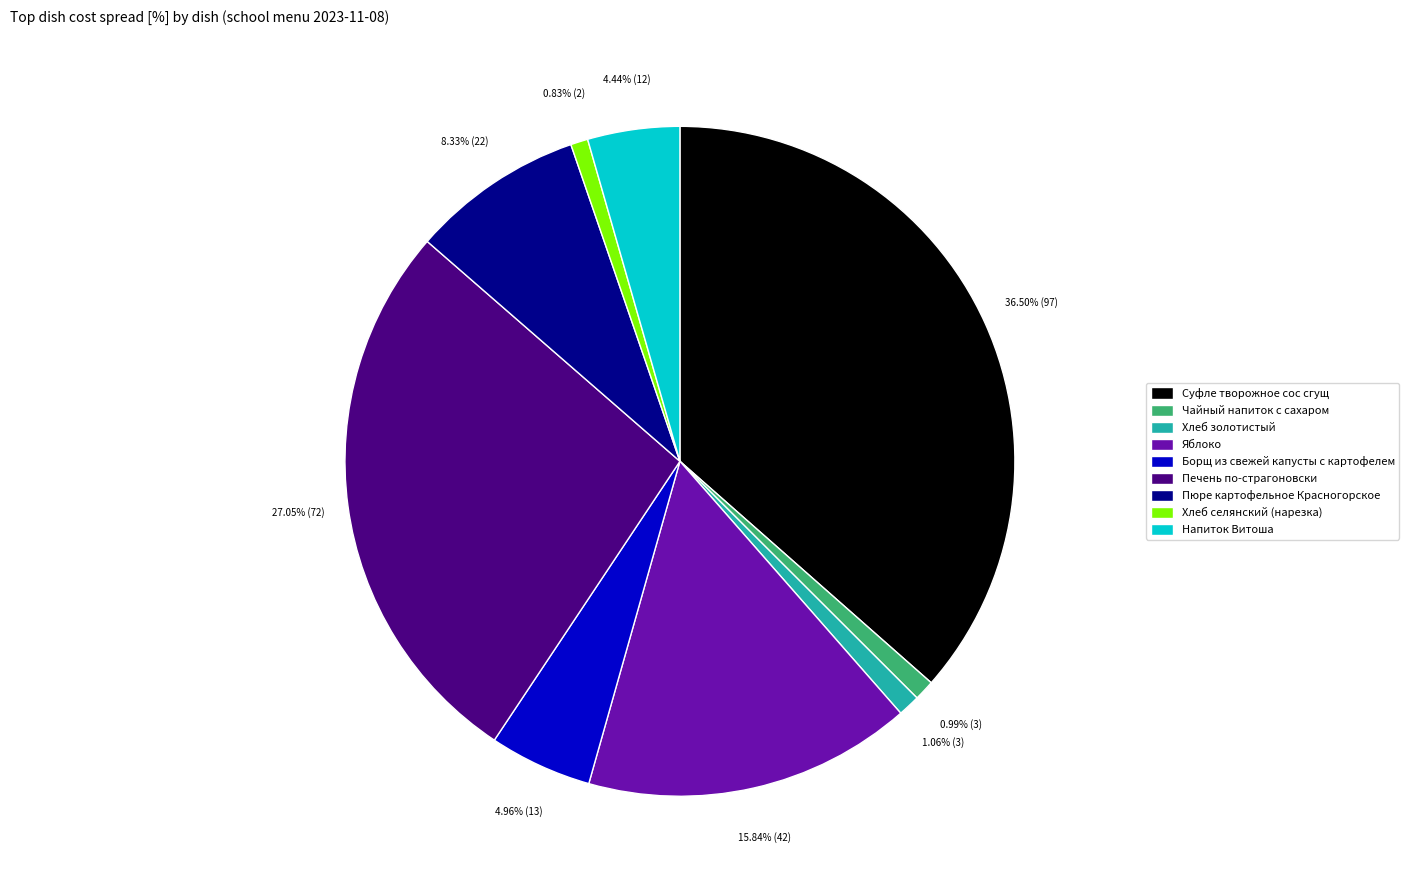

Which category has the biggest portion of the pie?

Суфле творожное сос сгущ